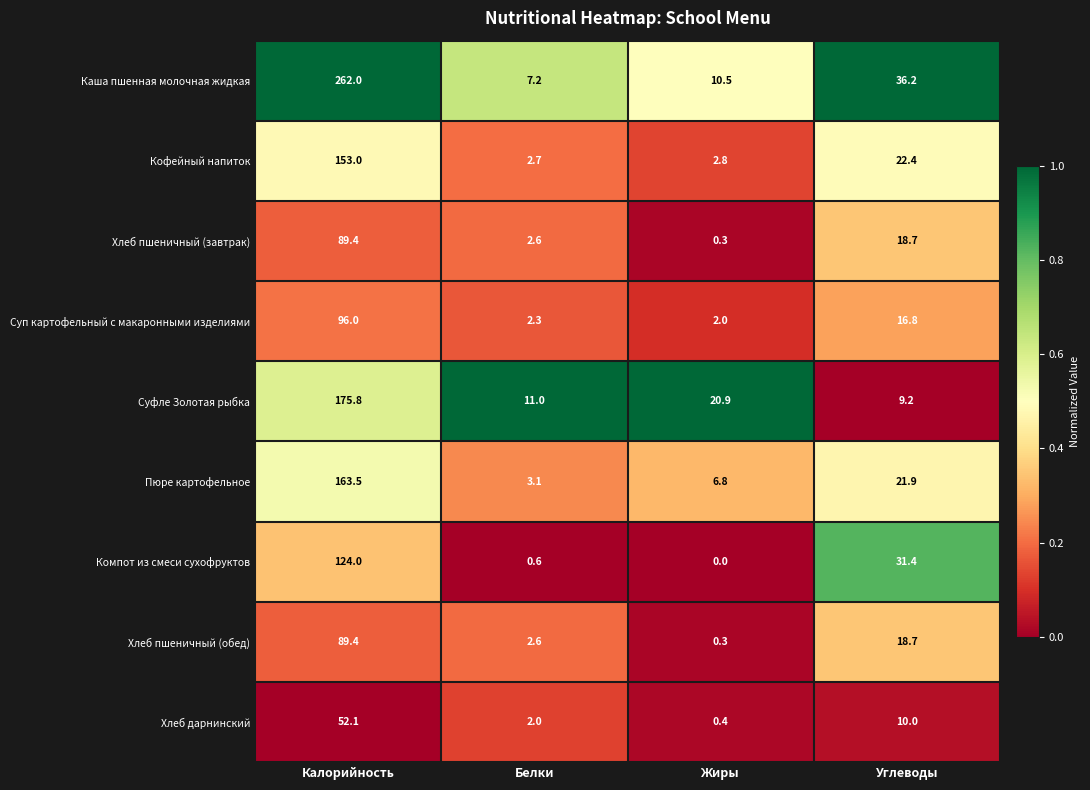

Where does the Кофейный напиток series first go above 22?

Калорийность